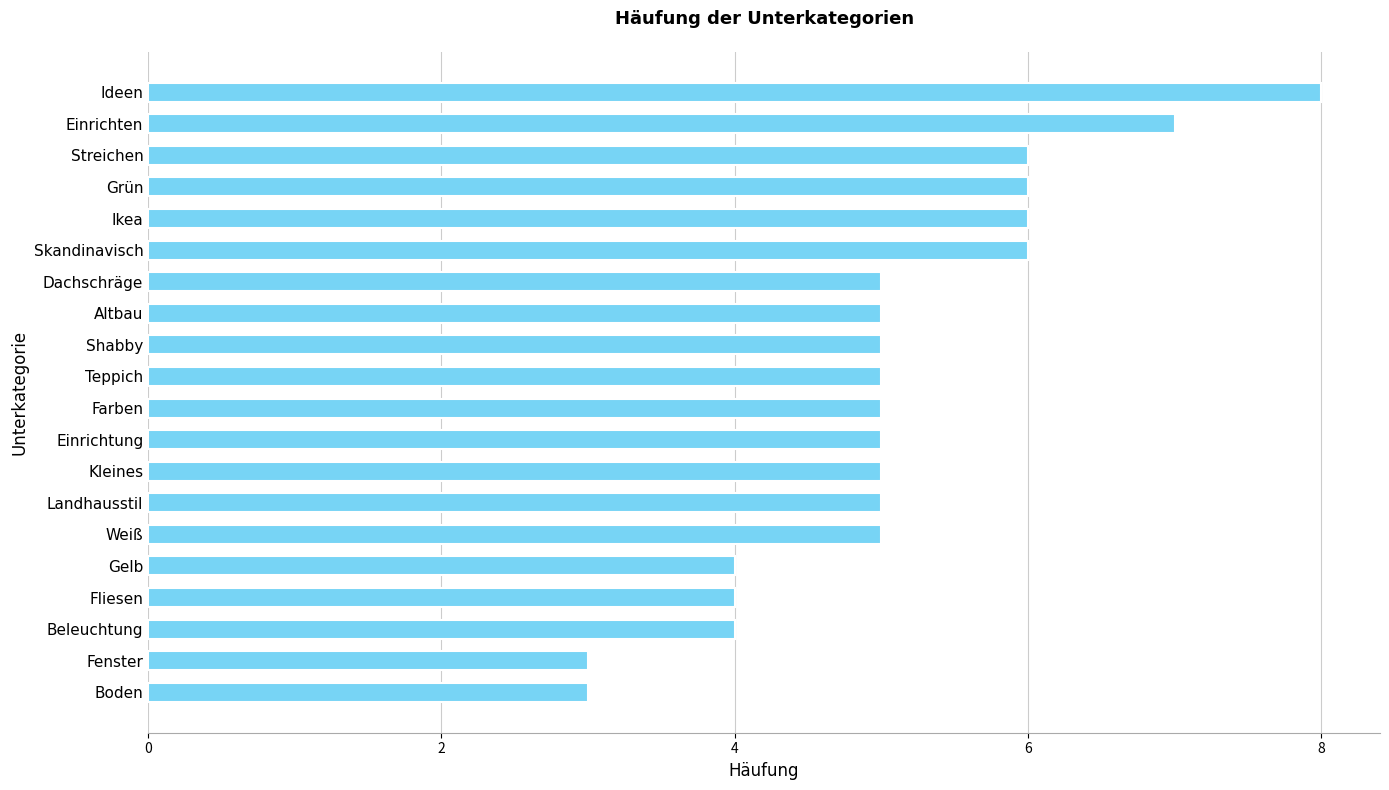

Reading bottom to top, list all the values displayed in this chart.

3	3	4	4	4	5	5	5	5	5	5	5	5	5	6	6	6	6	7	8